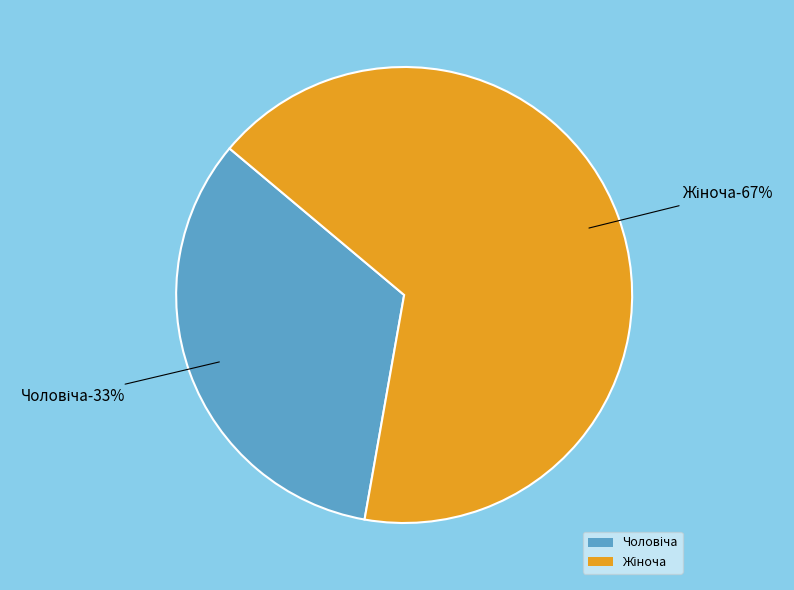

Is there any slice that represents more than half of the pie?

Yes